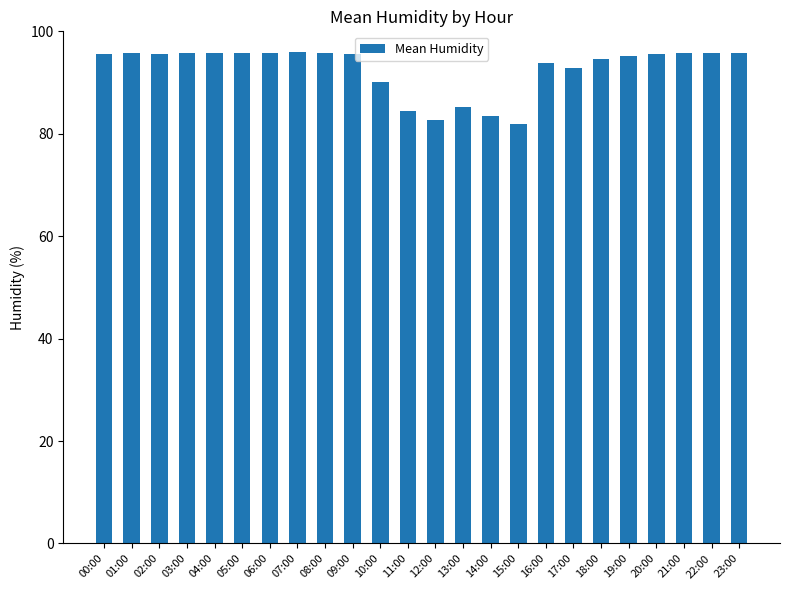

What is the value of the 24th bar from the left?

95.8